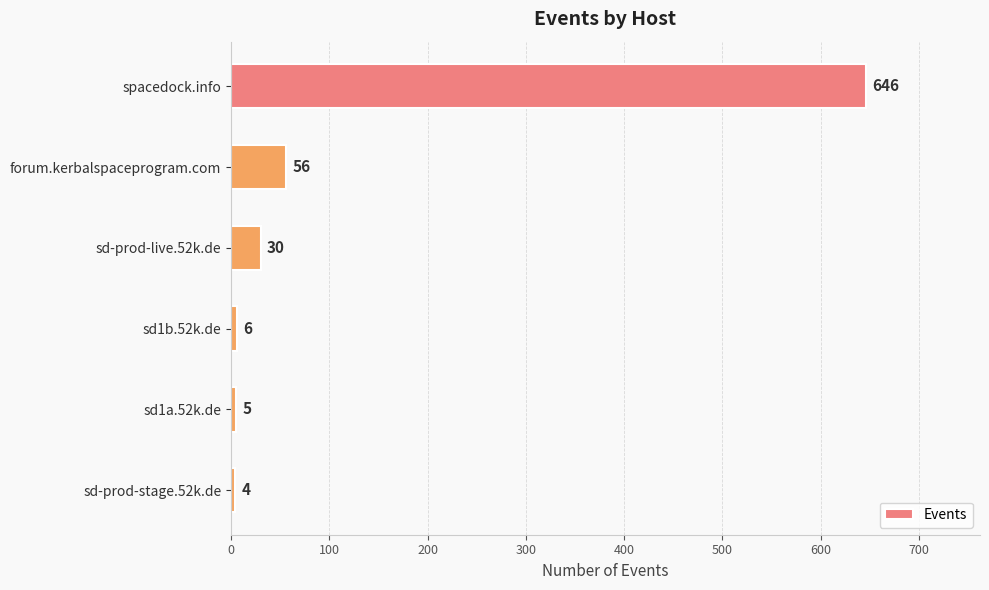

What is the difference between the maximum and minimum values?

642